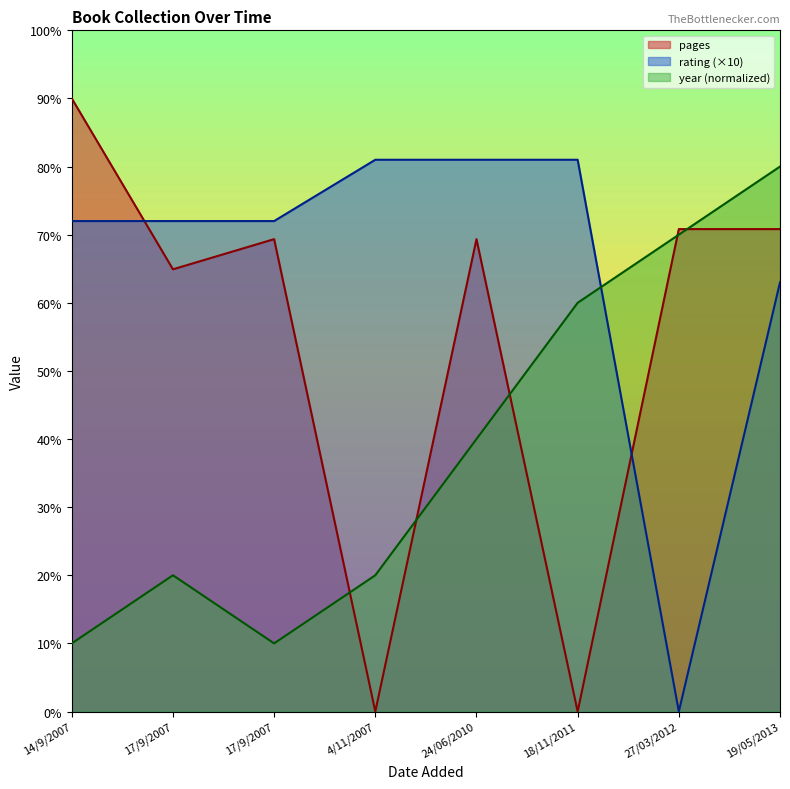

The rating series shows 28.0 at 24/06/2010. True or false?

False